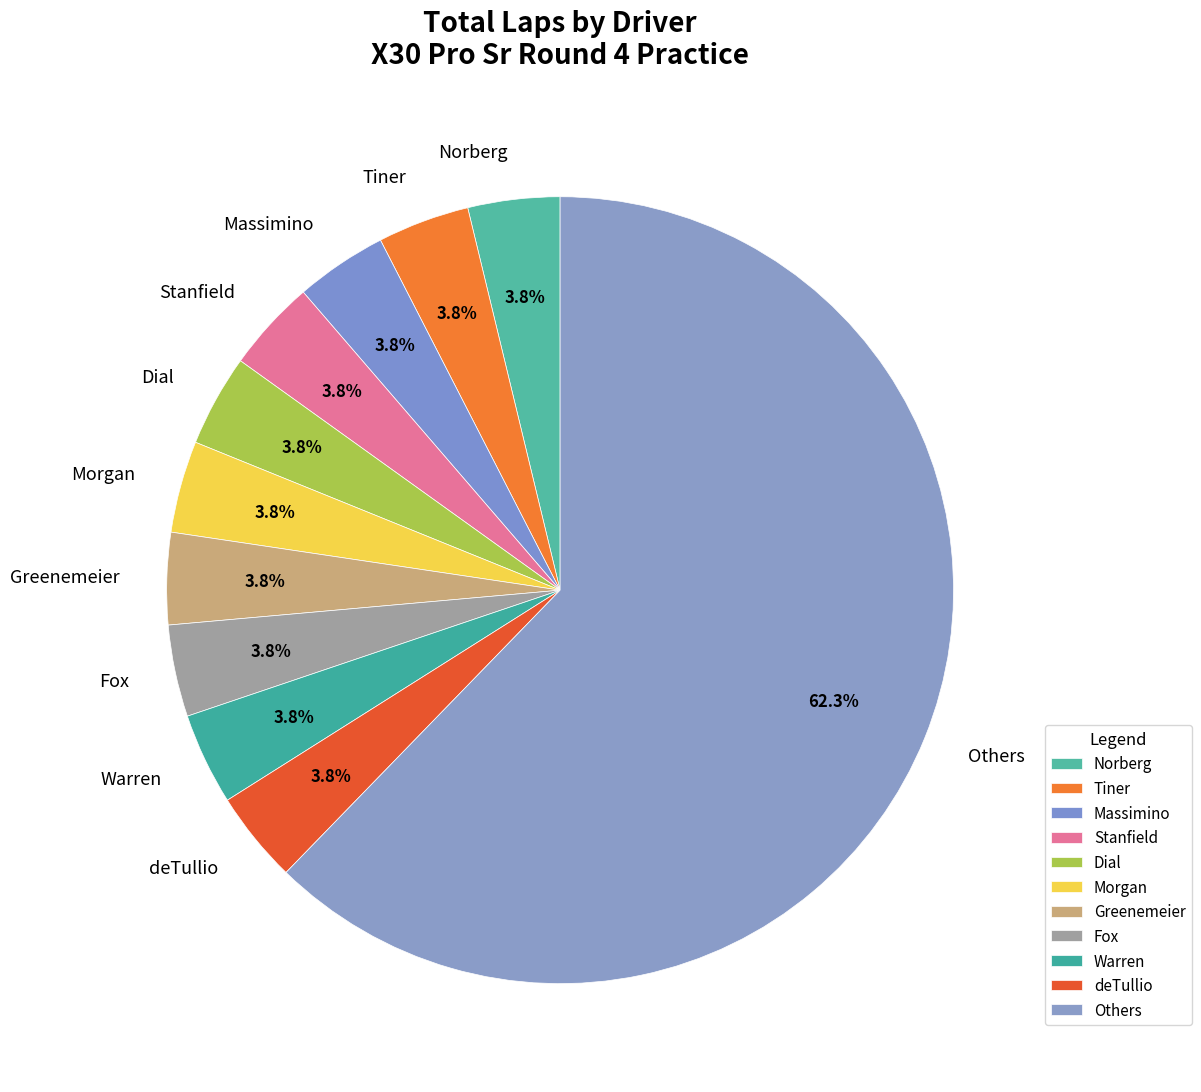

What portion of the pie excludes Tiner?

96.2%